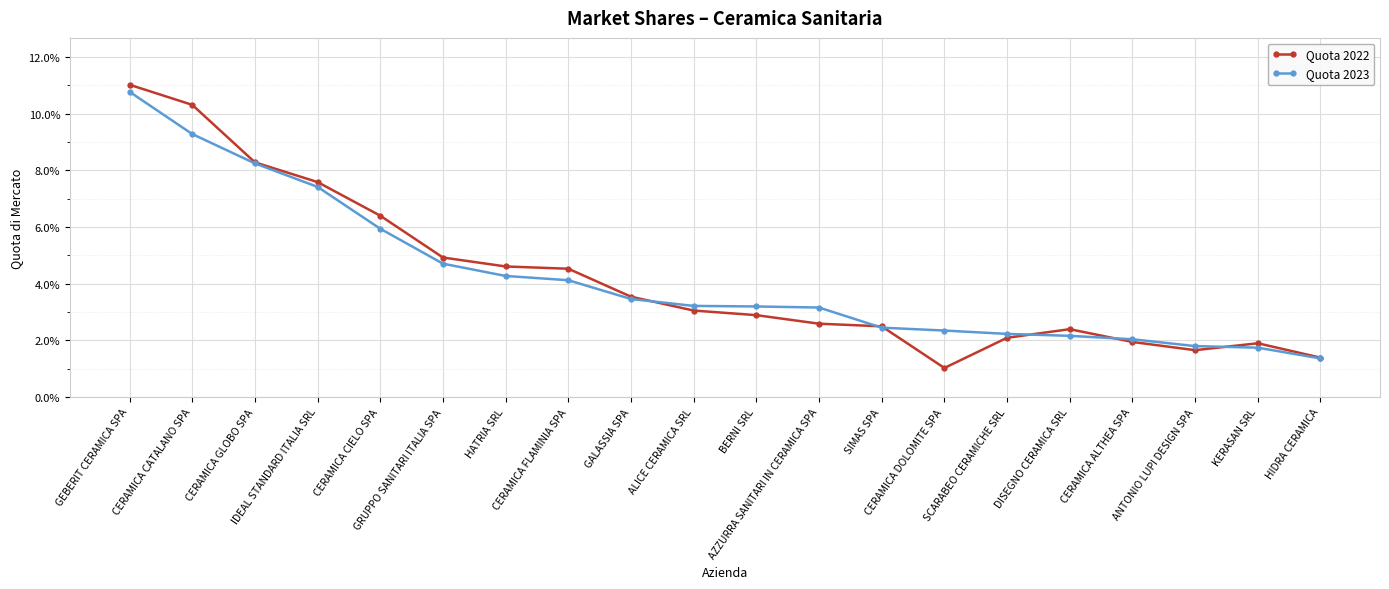

At which label does Quota 2023 reach its peak?

GEBERIT CERAMICA SPA